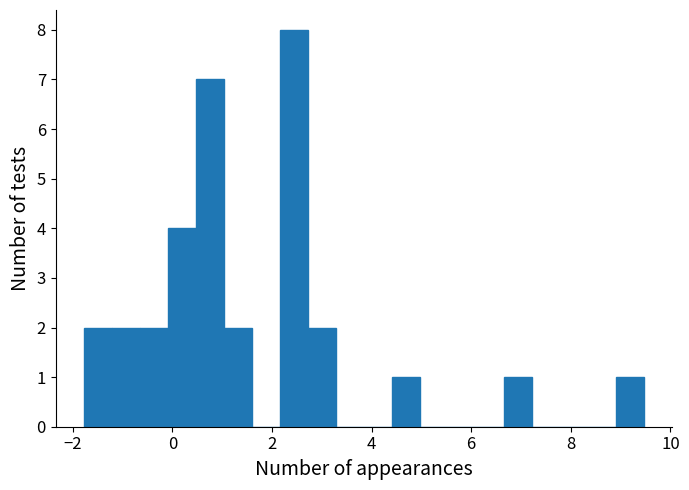

Read against the x-axis, roughly where is the centre of the tallest bar?

2.4